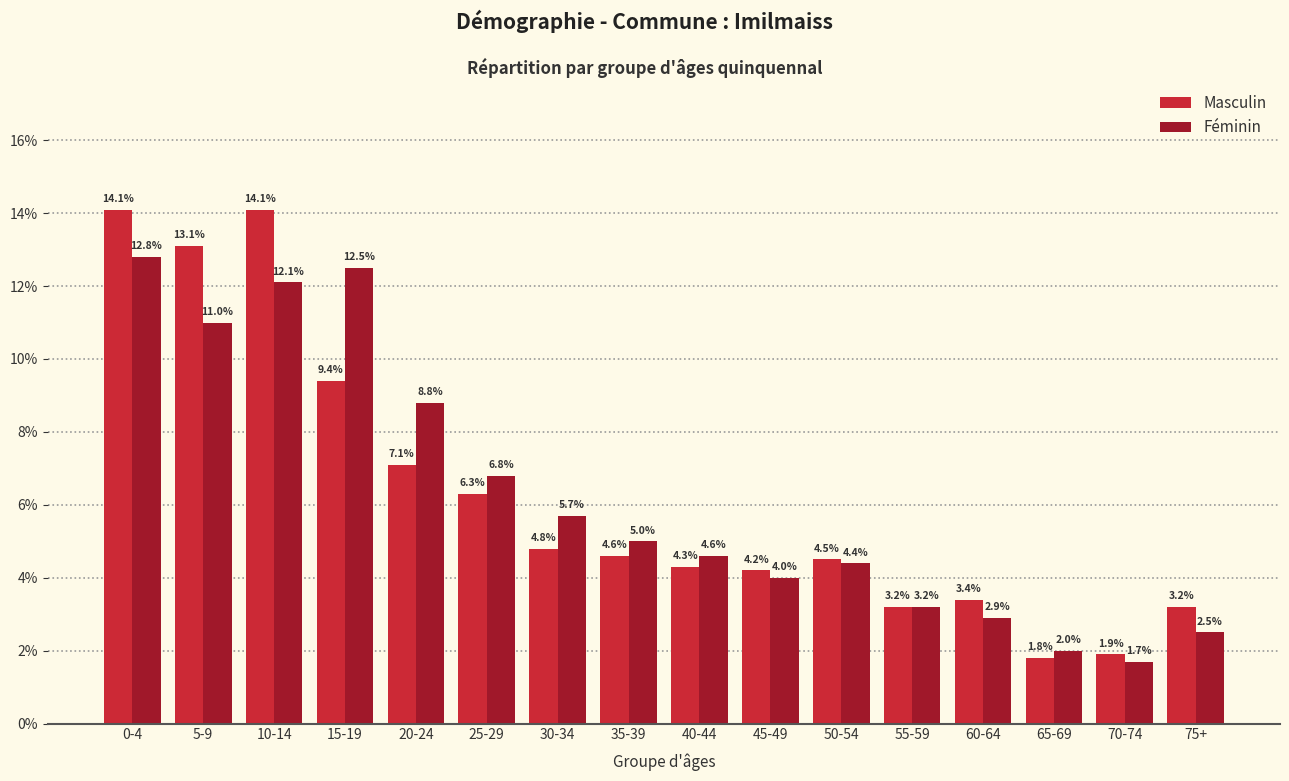

What is the sum of the Féminin values at 20-24 and 75+?

11.3